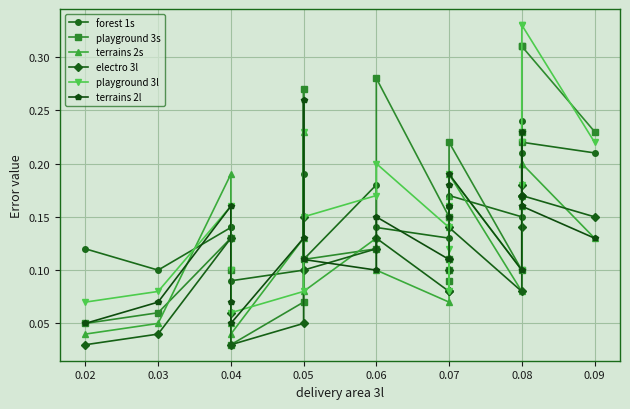

True or false: forest 1s has more than 2 interior local peaks.

True